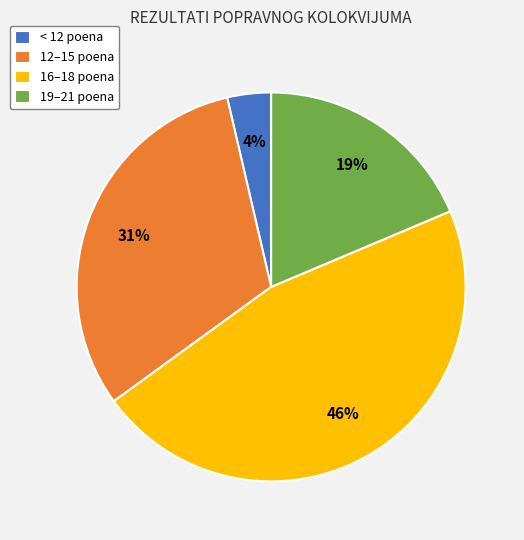

Is the sum of 19–21 poena and 16–18 poena greater than half?

Yes